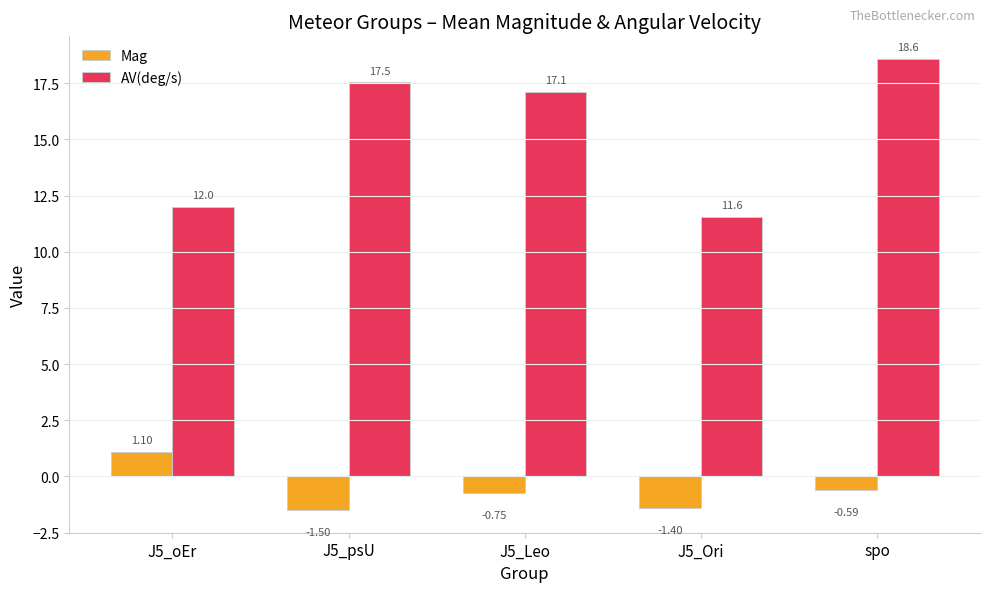

How many bars are there in each group?

2